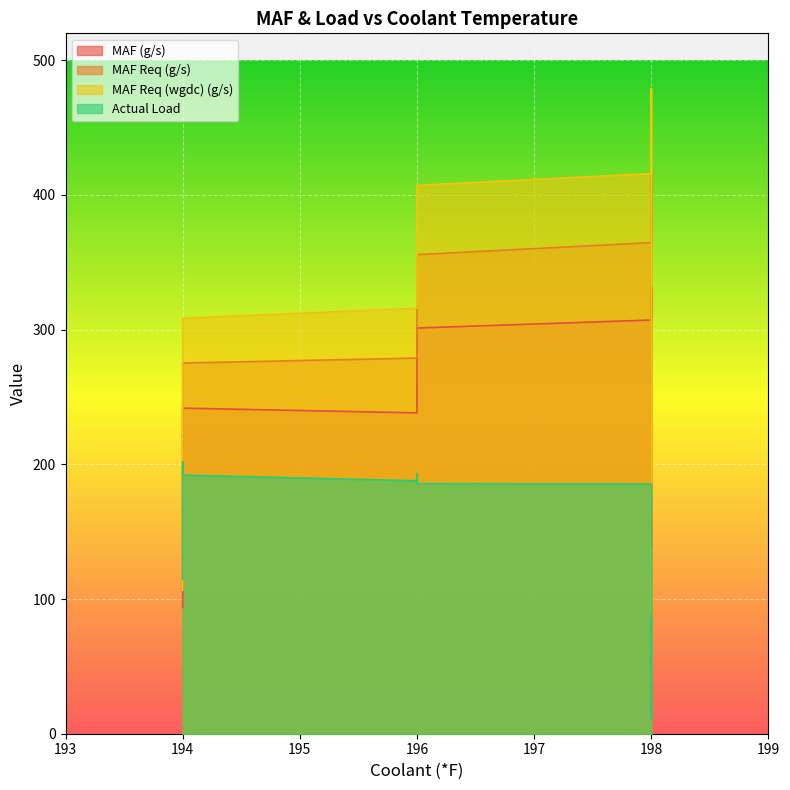

Which series changed the most between 194 and 194?

MAF Req (g/s)